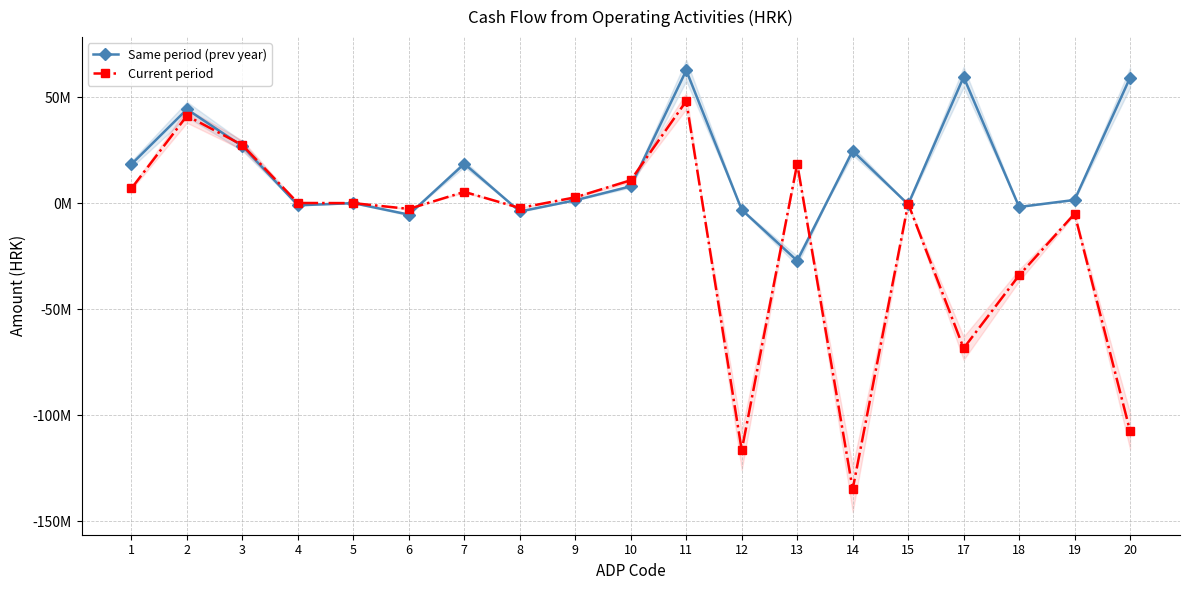

What is the difference between the maximum and minimum values in the Same period (prev year) series?

89764486